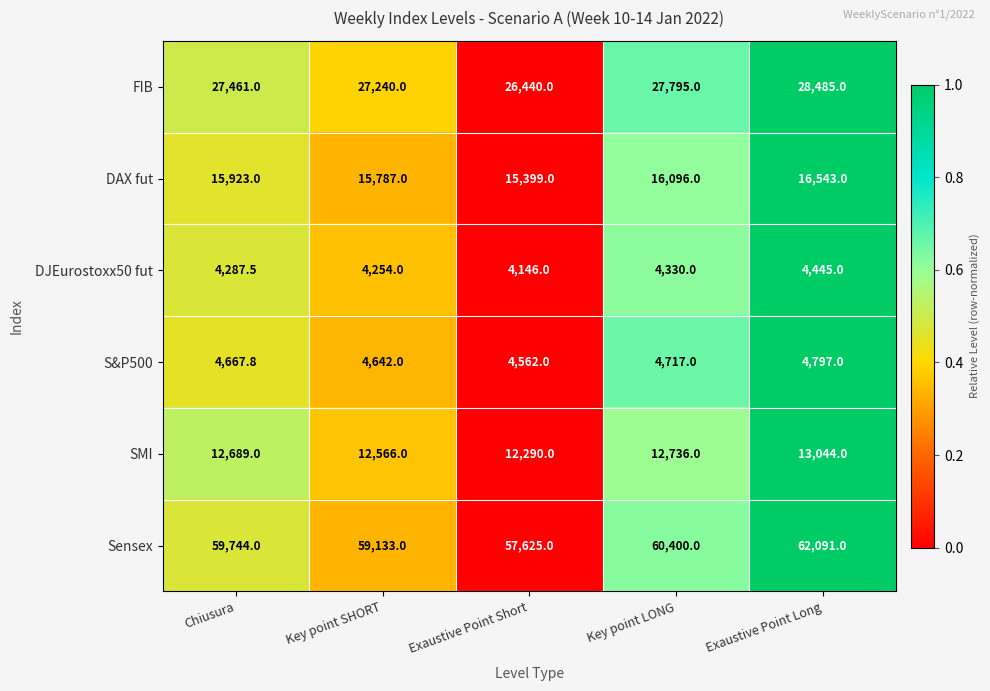

Which category has the highest value across all series?

Exaustive Point Long